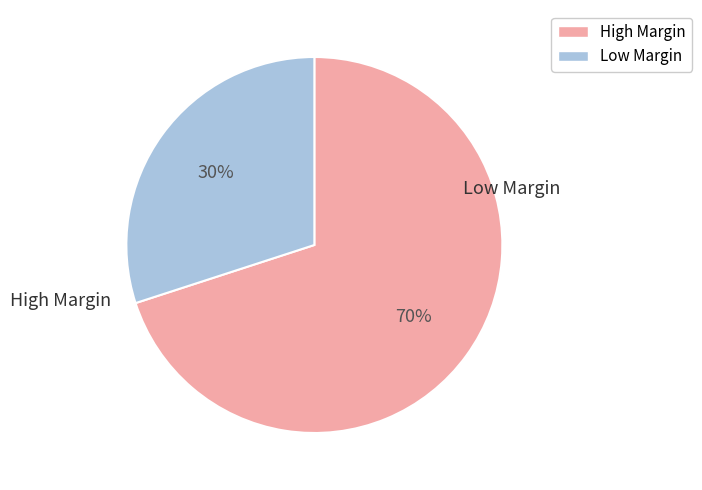

To the nearest percent, what is the difference between the largest and smallest slice percentages?

40%